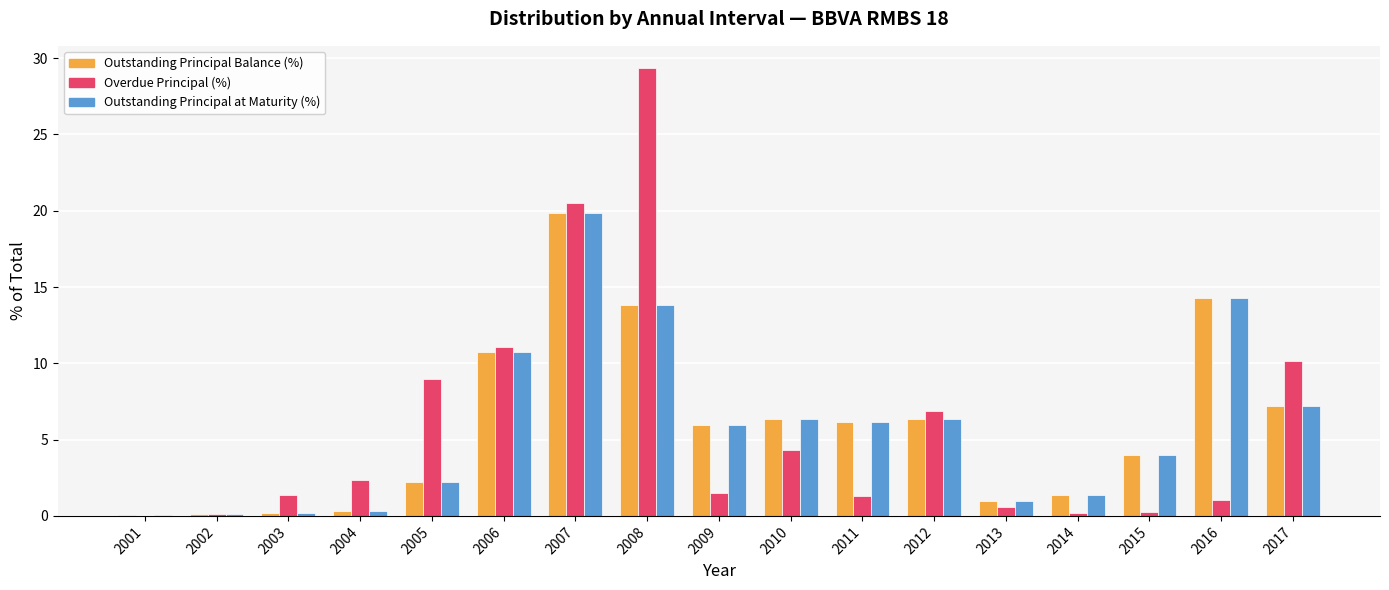

True or false: Overdue Principal (%) has a value of 2.4 at 2004.

True